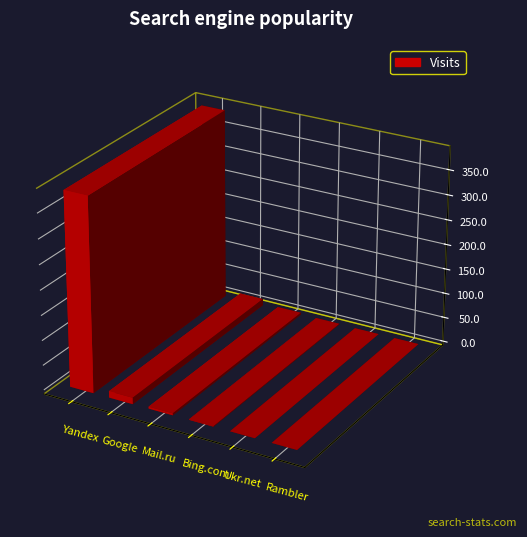

How many positive values does the Google series have?

1